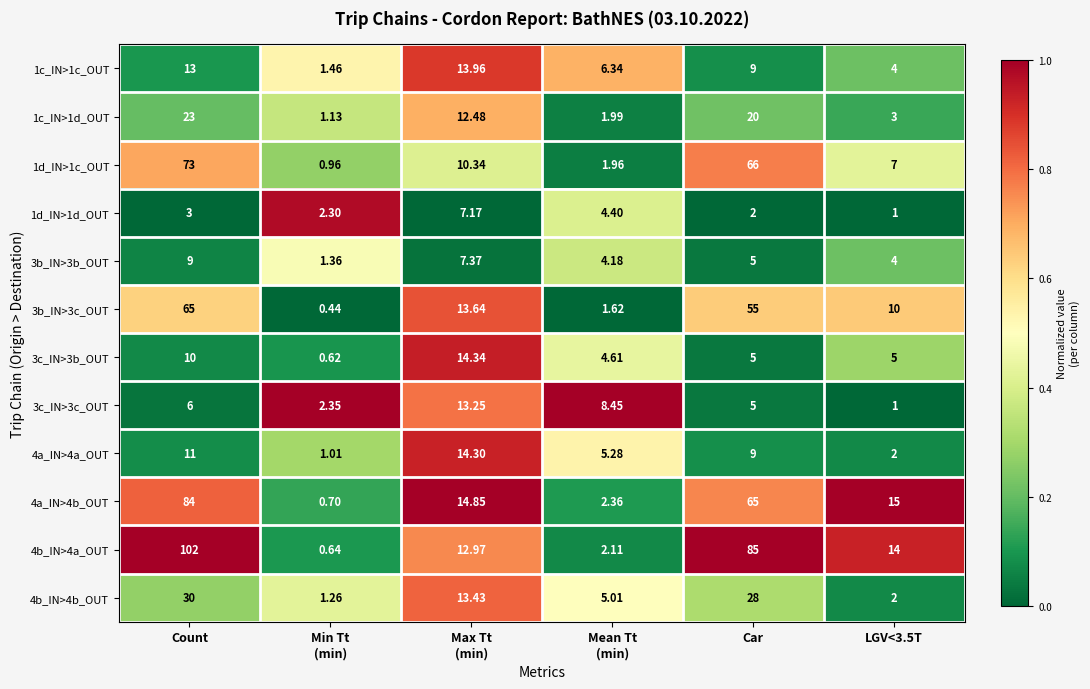

What is the spread (max minus min) of values at LGV<3.5T?

14.0